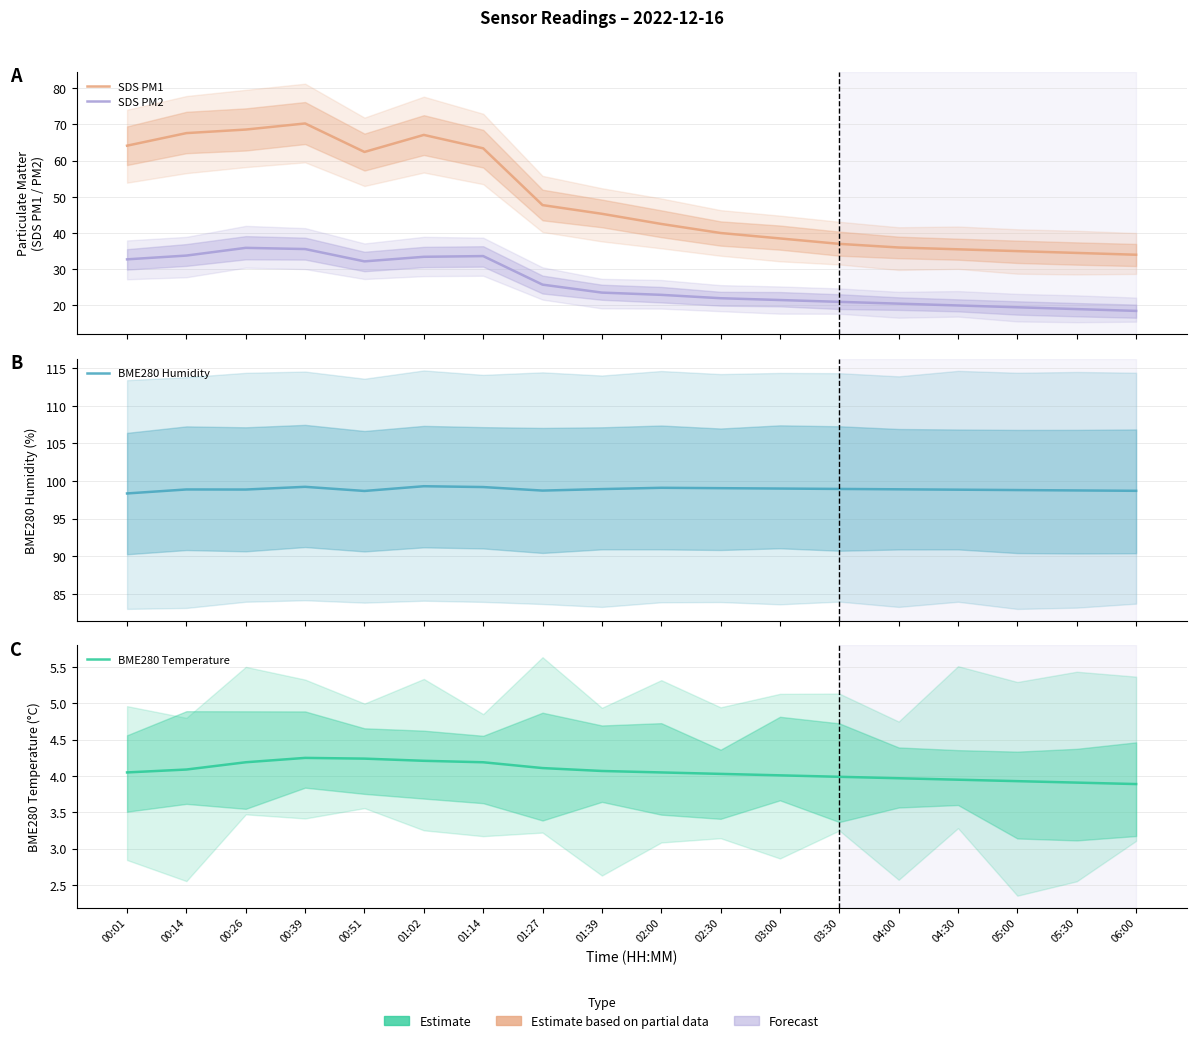

Rank the categories by SDS PM1 value from highest to lowest.

00:39, 00:26, 00:14, 01:02, 00:01, 01:14, 00:51, 01:27, 01:39, 02:00, 02:30, 03:00, 03:30, 04:00, 04:30, 05:00, 05:30, 06:00